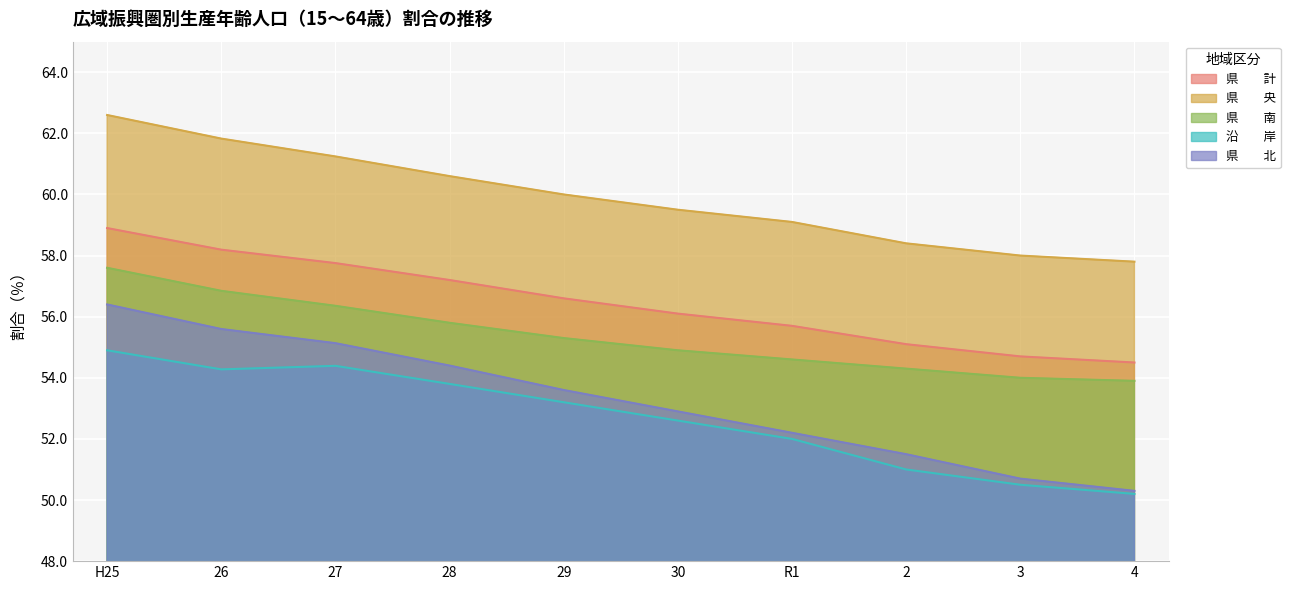

Which series has the widest spread of values?

県　　北